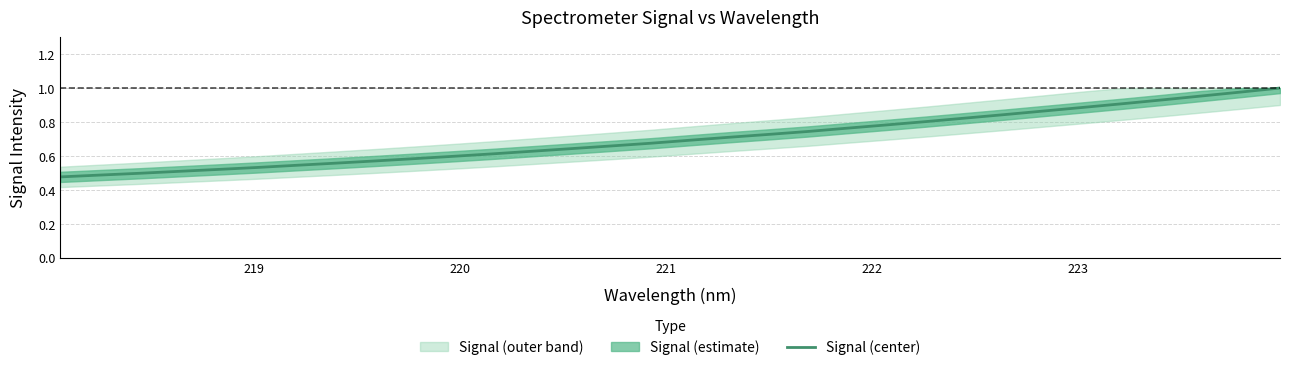

Reading right to left, what are all the values shown in this chart?

1.0	1.0	1.0	0.9	0.9	0.9	0.9	0.8	0.8	0.8	0.8	0.8	0.7	0.7	0.7	0.7	0.7	0.7	0.6	0.6	0.6	0.6	0.6	0.6	0.6	0.5	0.5	0.5	0.5	0.5	0.5	0.5